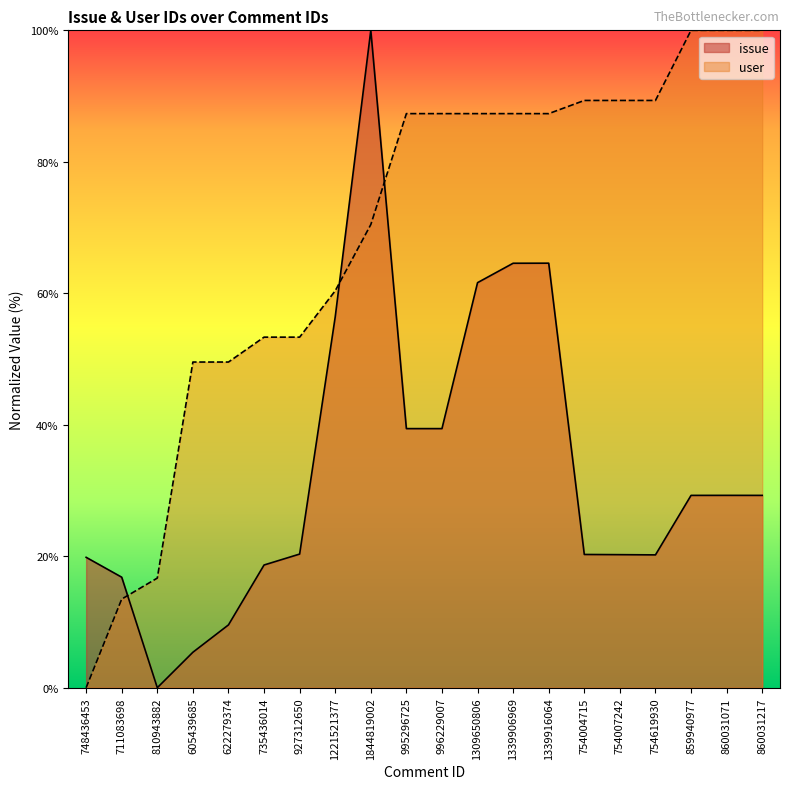

At which category is the sum across all series the highest?

1844819002